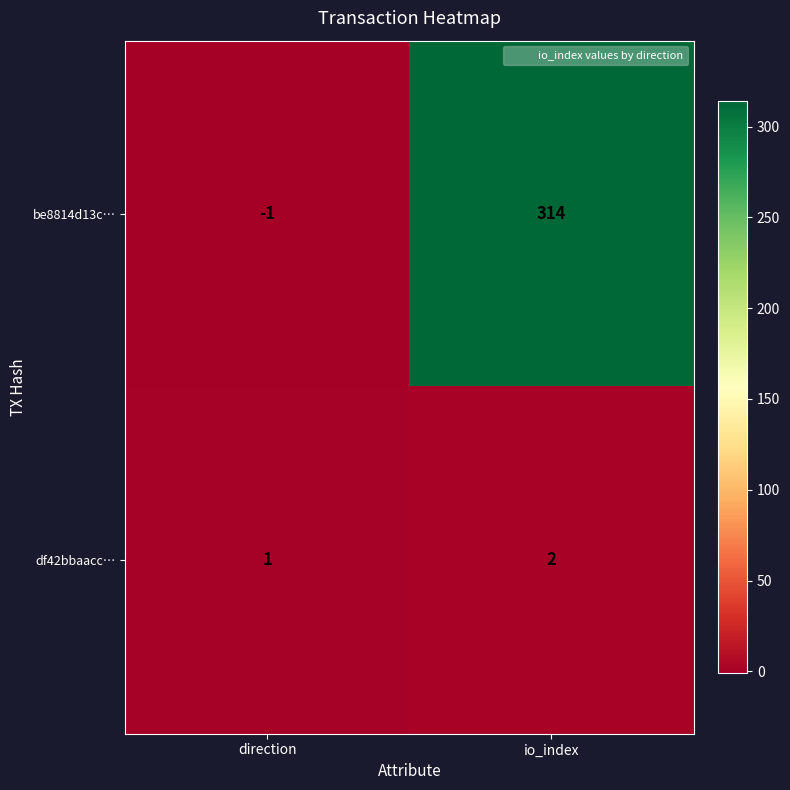

At direction, list the series in order from smallest to largest.

be8814d13c…, df42bbaacc…